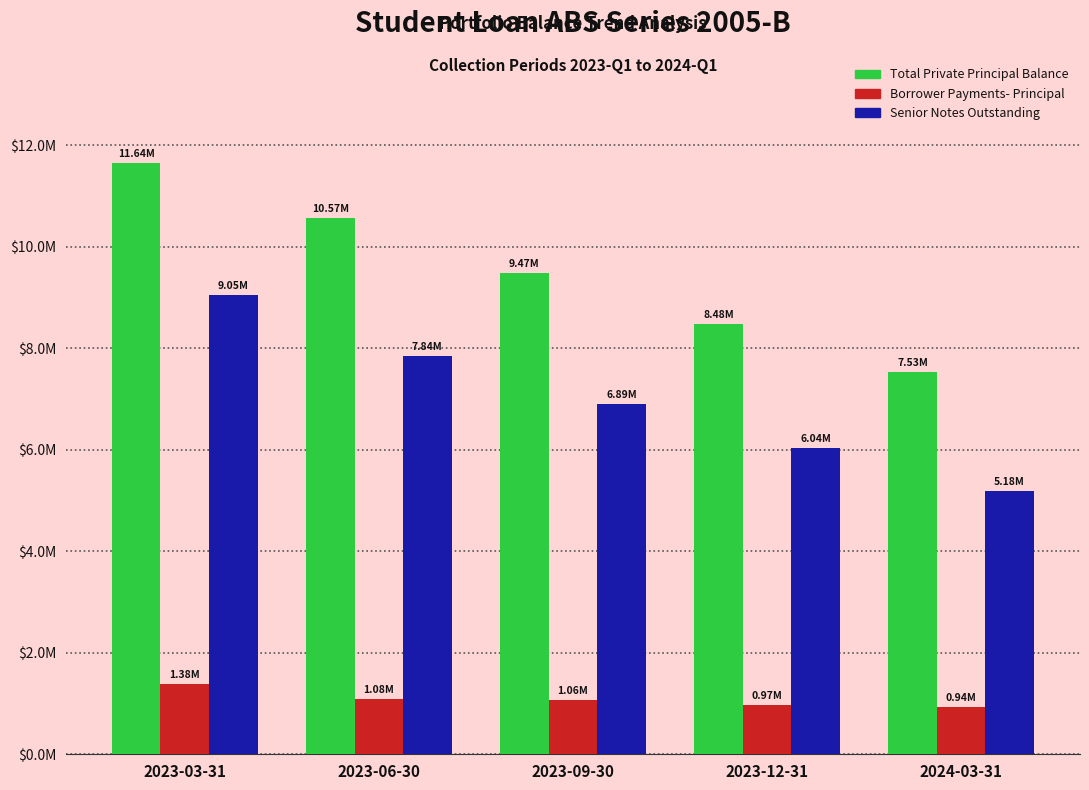

Does the chart contain stacked bars?

No